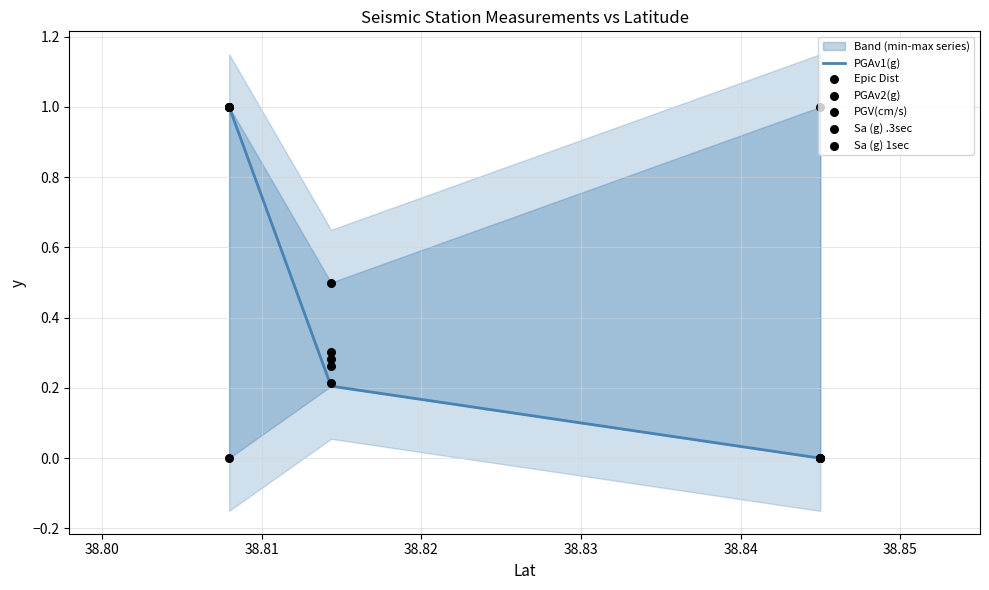

Which series has the largest total across all categories?

Sa (g) 1sec